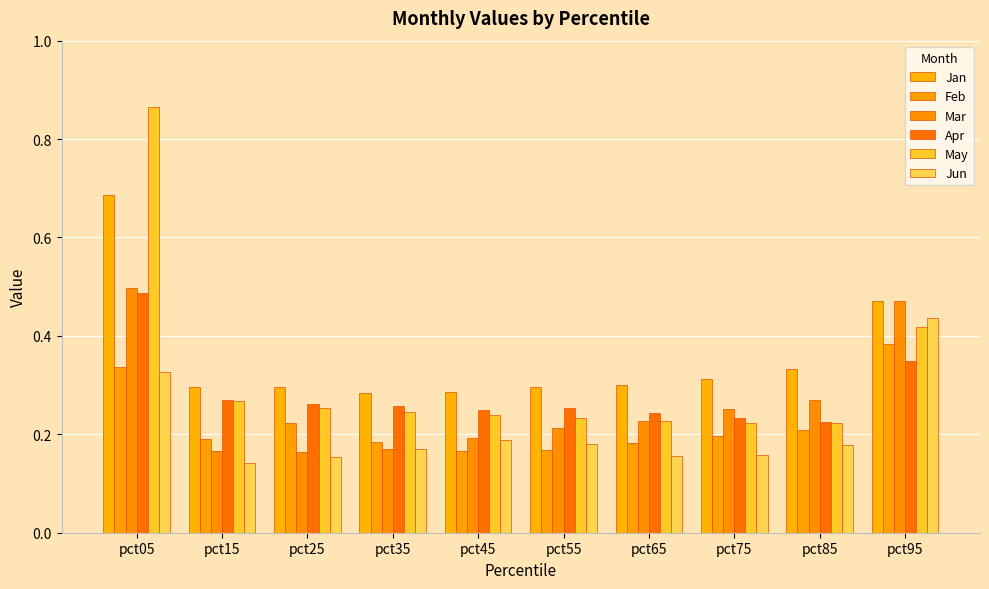

At which label is Mar closest to 0?

pct25